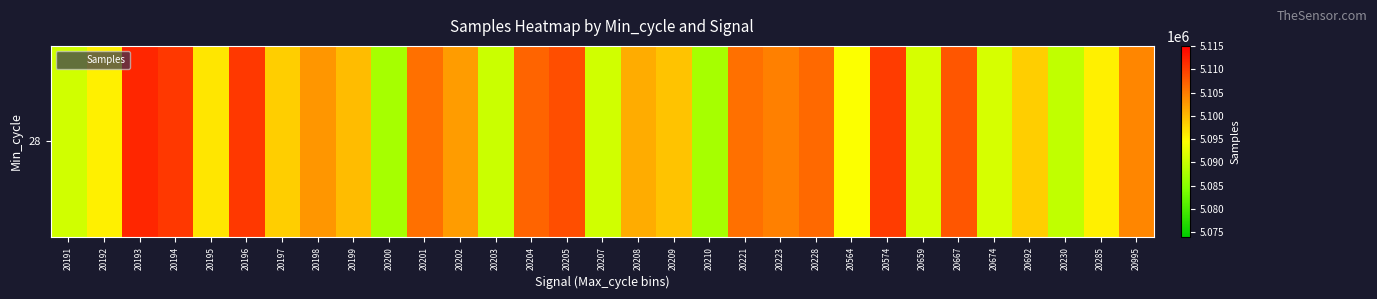

What is the change in value from 20194 to 20200?

-23018